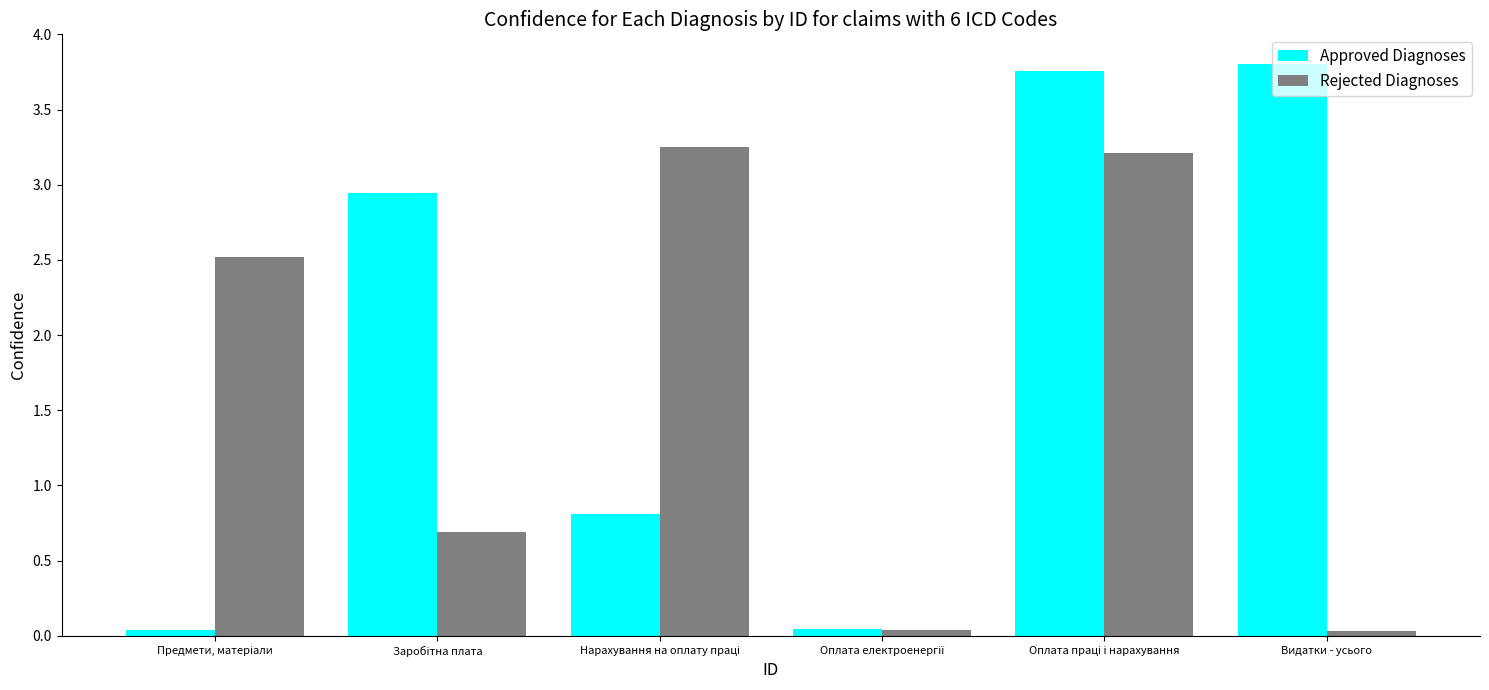

What is the average value of the Rejected Diagnoses series?

1.6